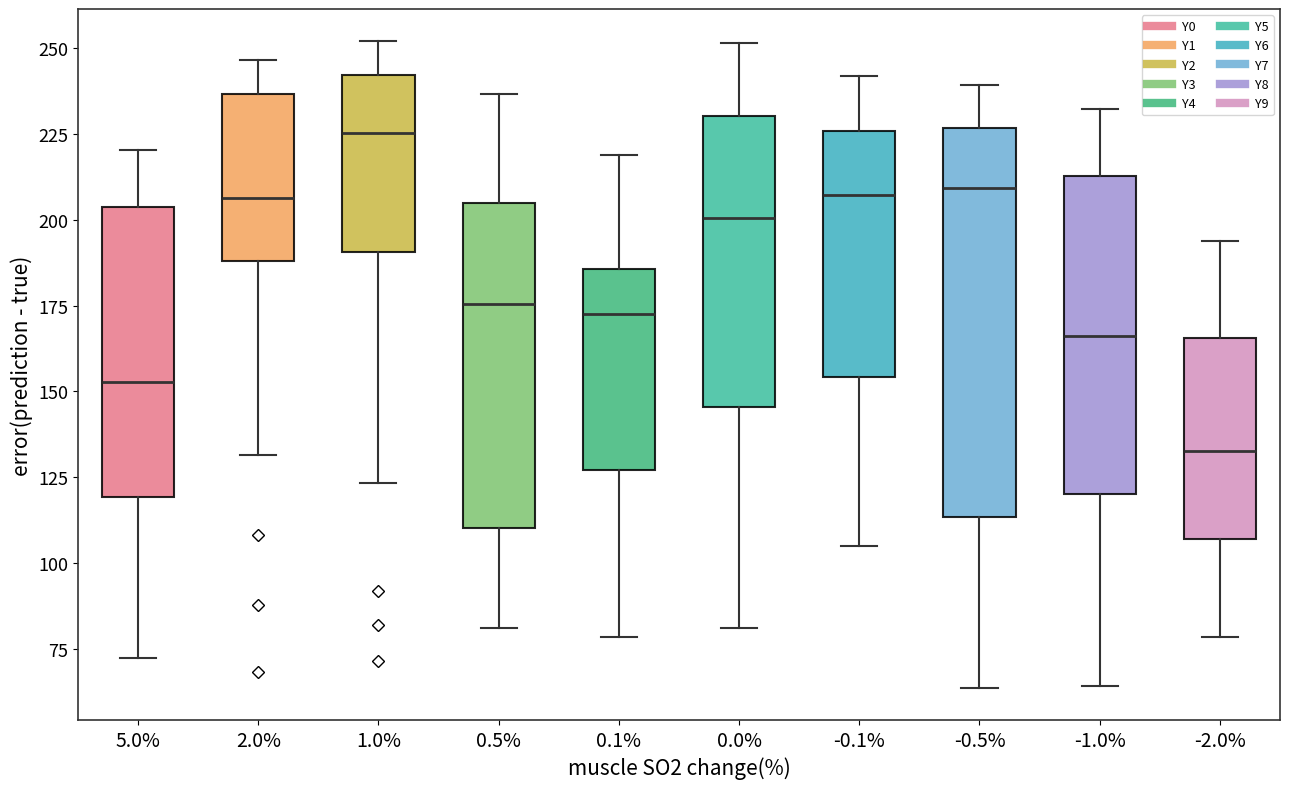

Which box's median line is the highest?

1.0%